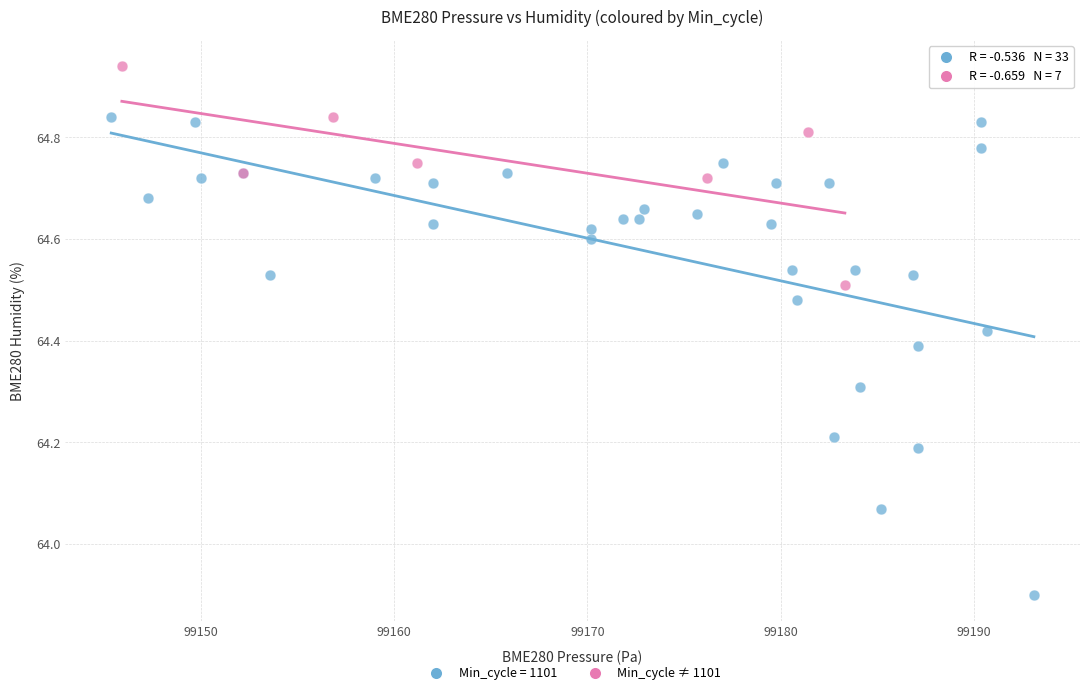

Which series reaches the minimum Y coordinate?

Min_cycle = 1101